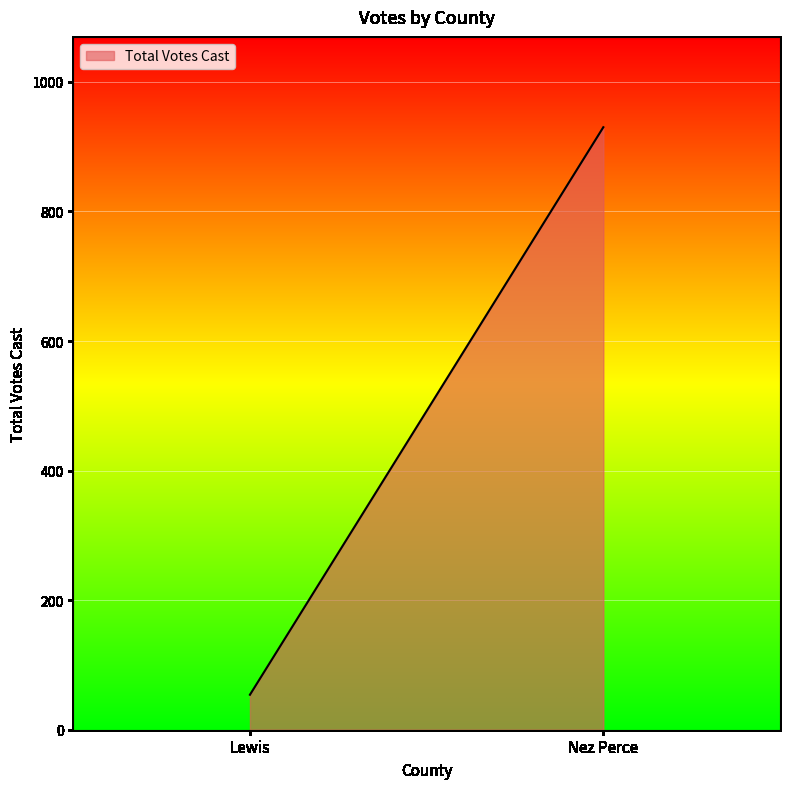

Reading left to right, extract all data points from this chart.

Lewis=54	Nez Perce=930